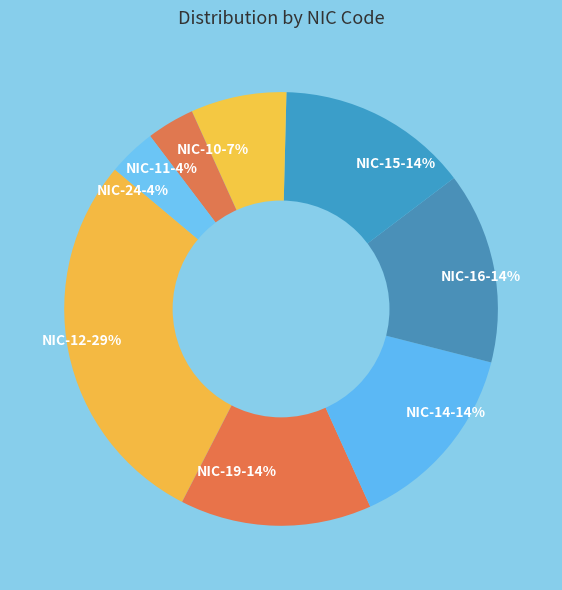

Combined, do NIC-16-14% and NIC-15-14% account for over 50%?

No